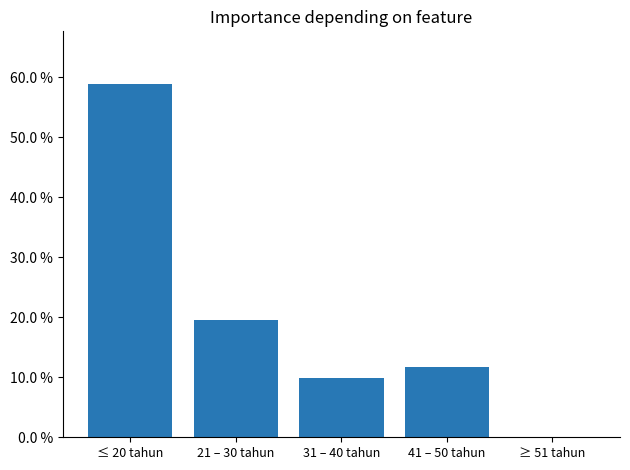

Which has a higher value, 31 – 40 tahun or ≥ 51 tahun?

31 – 40 tahun